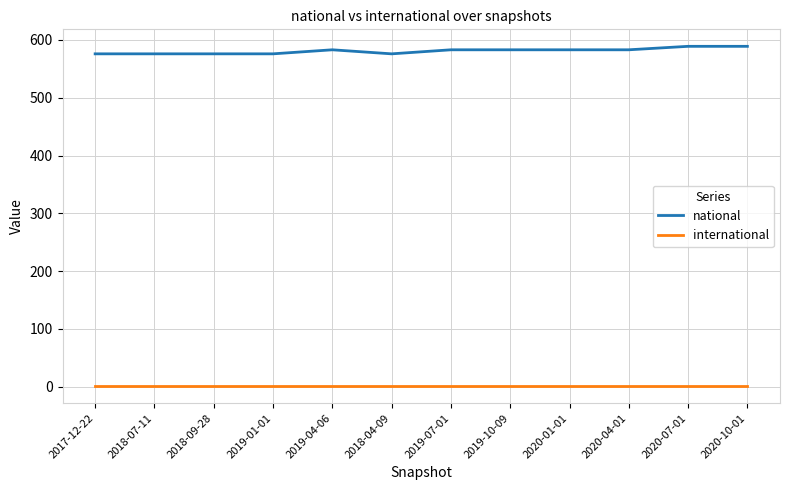

What is the greatest value displayed?

589